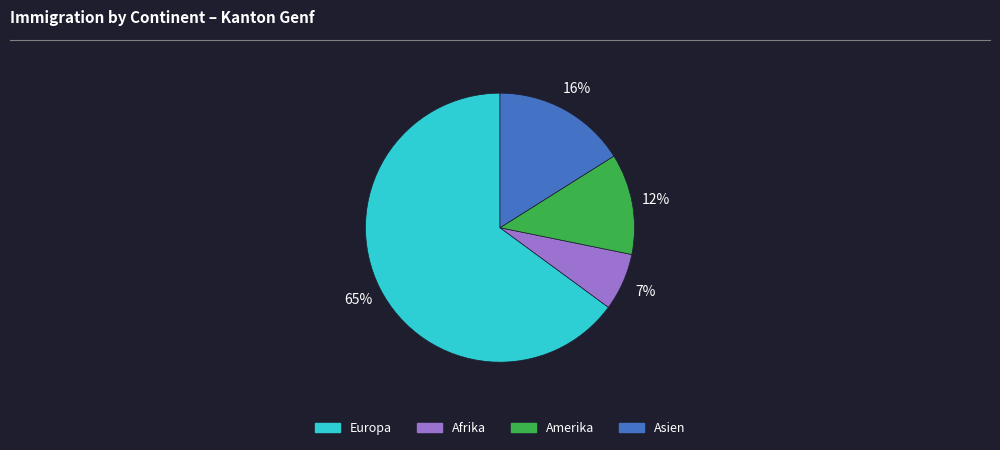

To the nearest percent, what percentage of the pie is Amerika?

12%